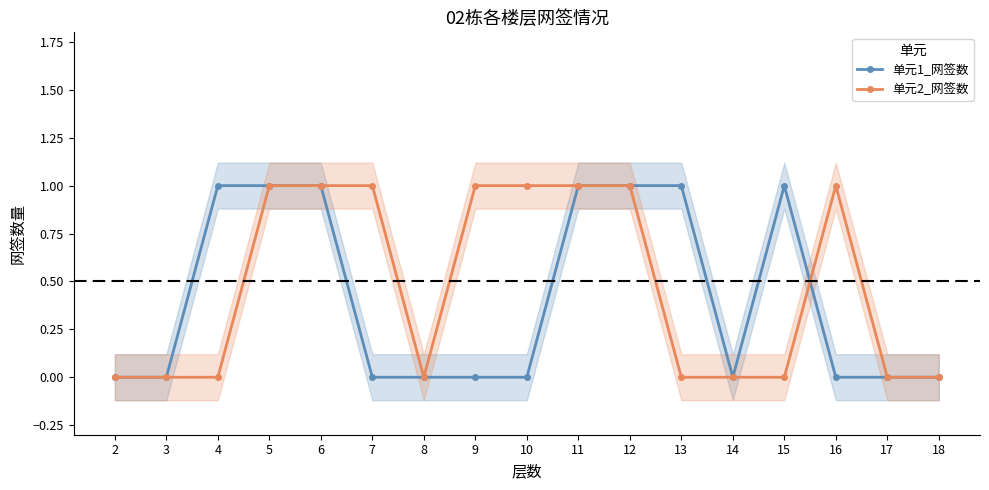

At how many categories does at least one series exceed 0?

11